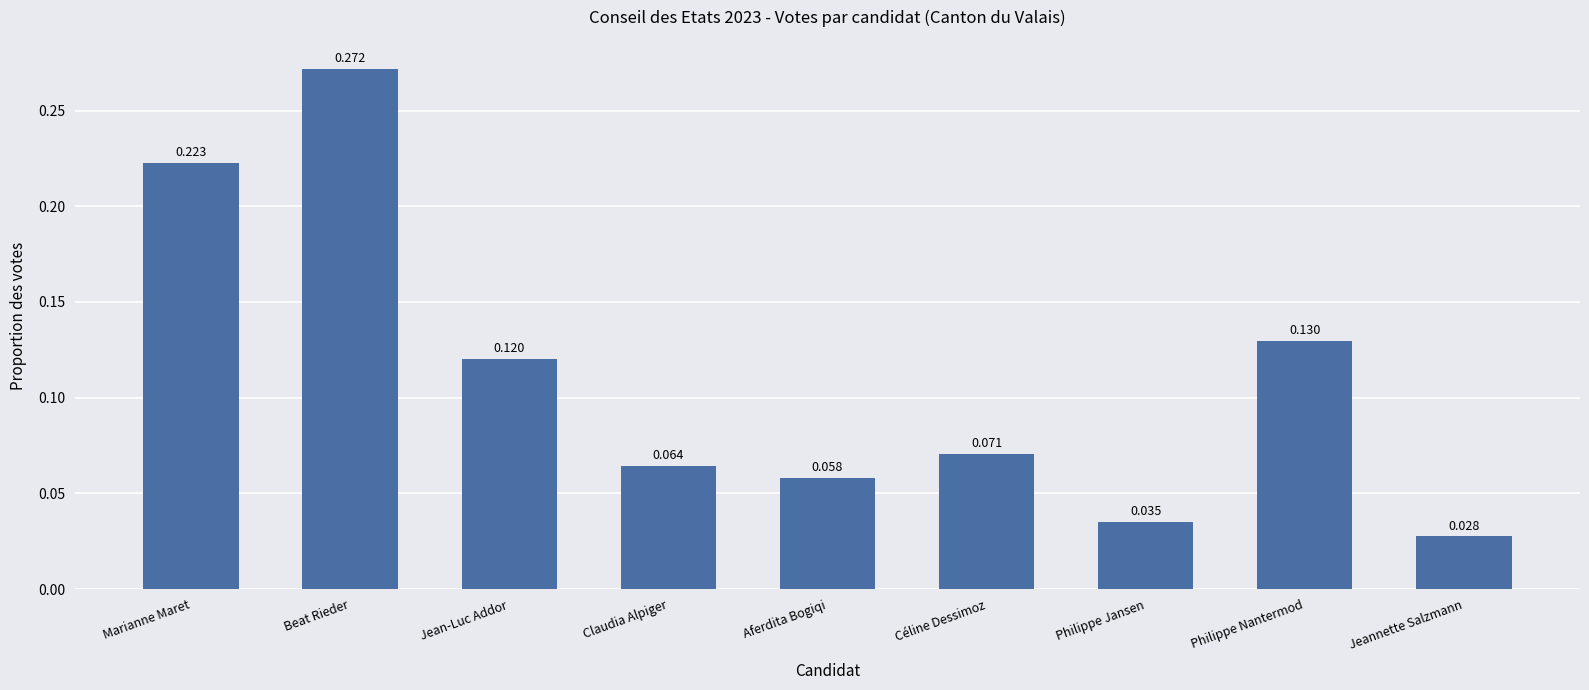

Are the bars grouped side by side (vs. stacked)?

No